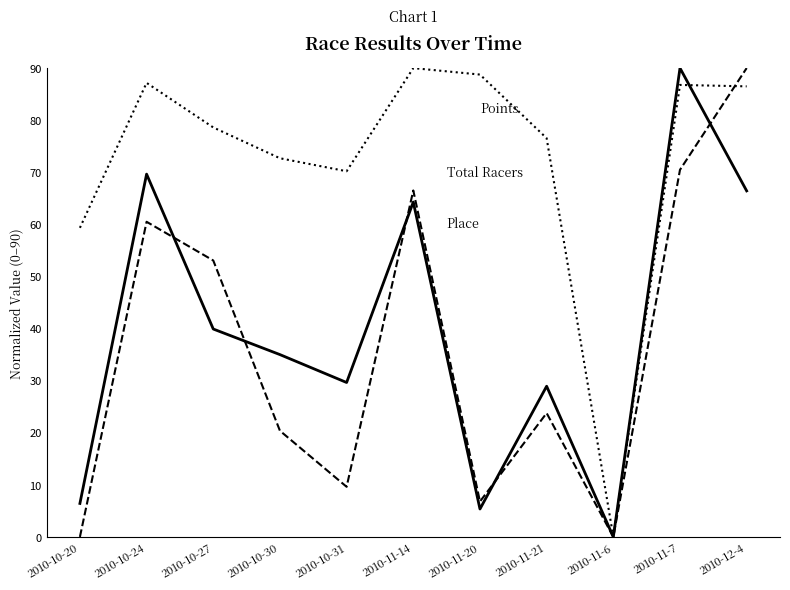

What position from the left is 2010-10-30?

4